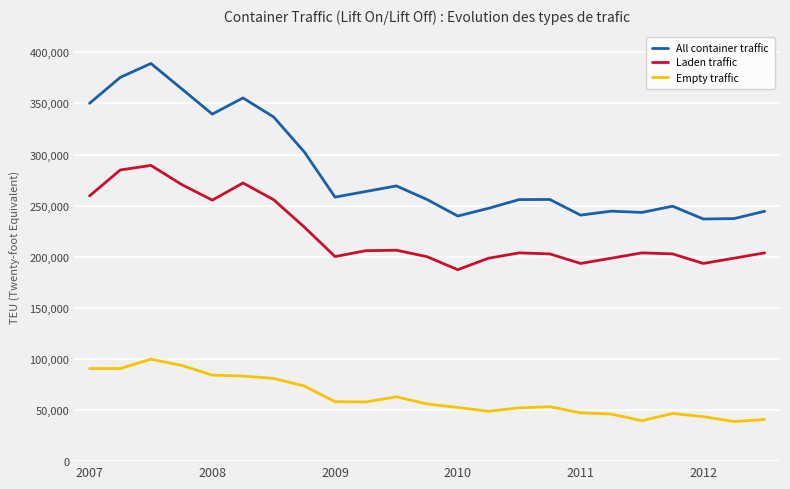

True or false: Laden traffic and Empty traffic intersect in this chart.

False